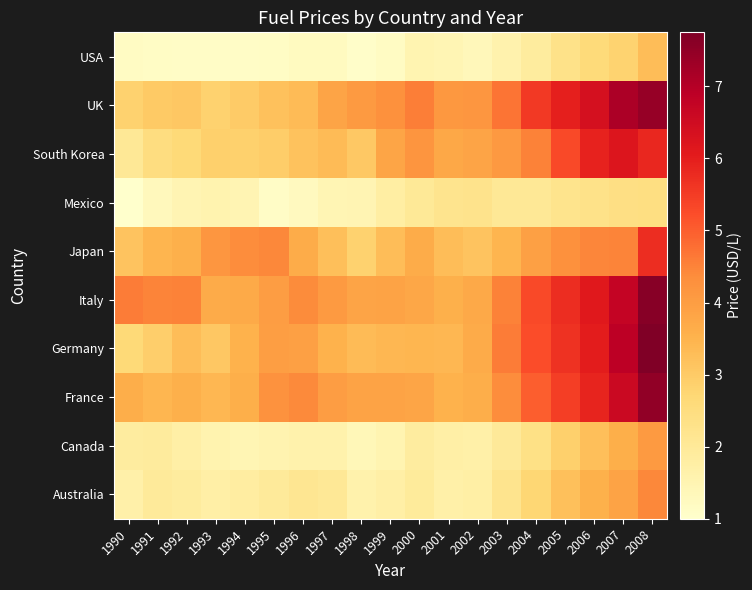

What is the minimum value shown in the chart?

1.0